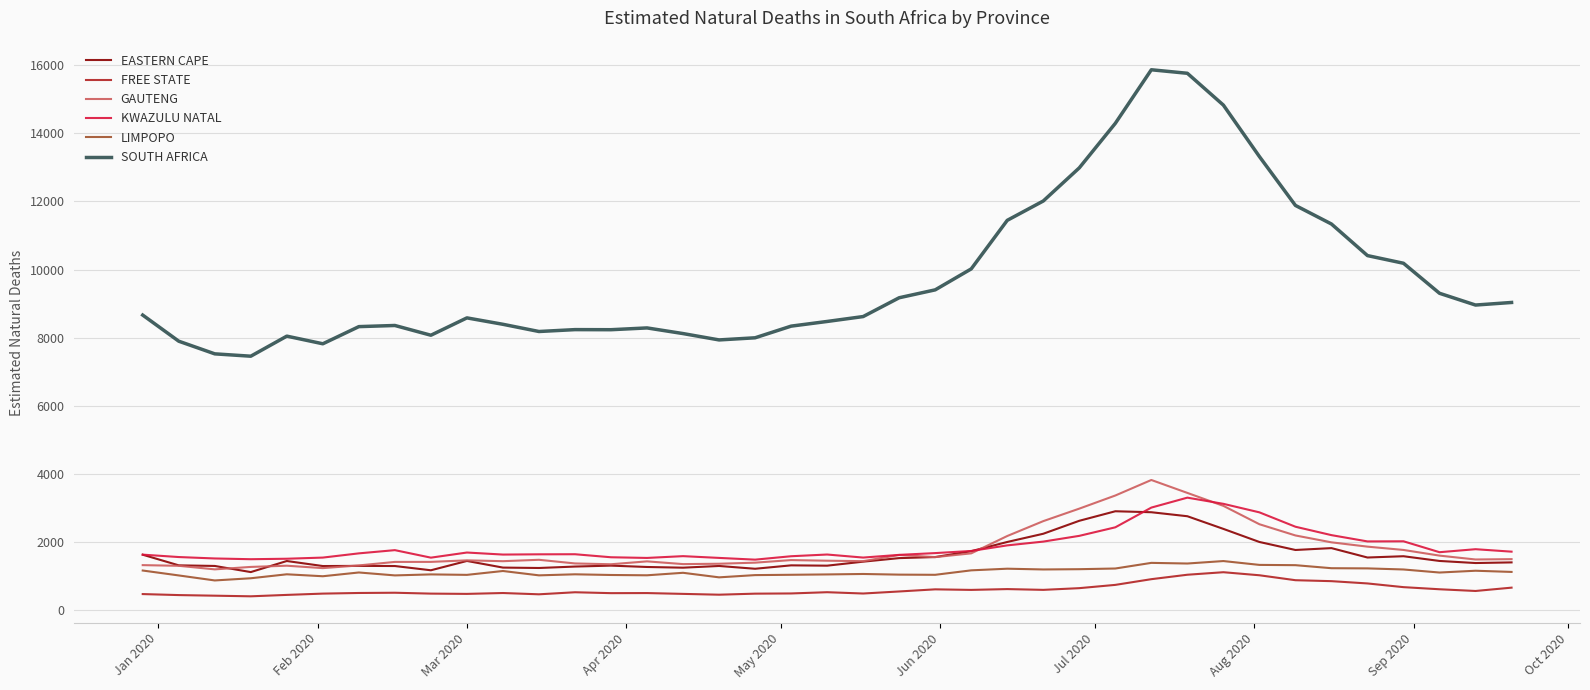

True or false: FREE STATE and EASTERN CAPE intersect in this chart.

False